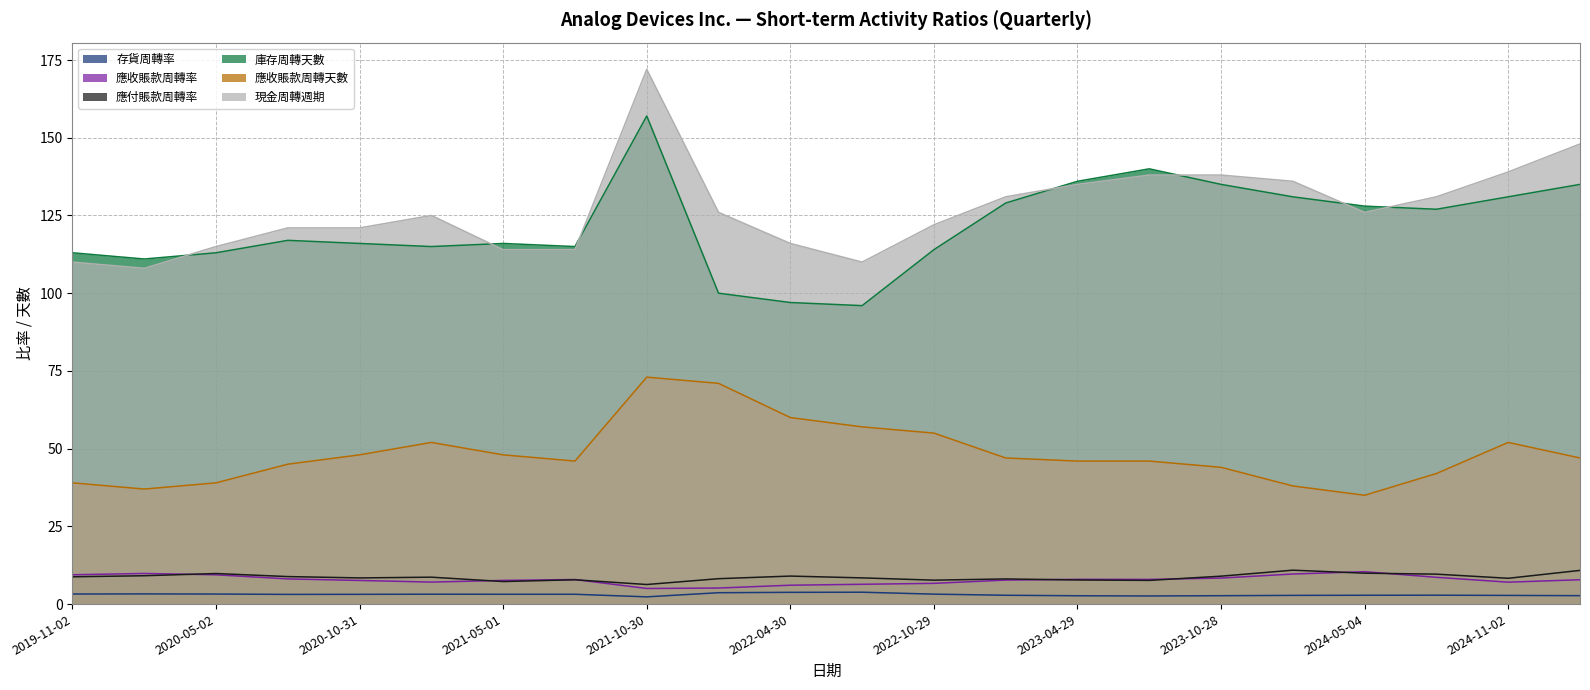

List the series in order of their peak value, highest first.

現金周轉週期, 庫存周轉天數, 應收賬款周轉天數, 應付賬款周轉率, 應收賬款周轉率, 存貨周轉率